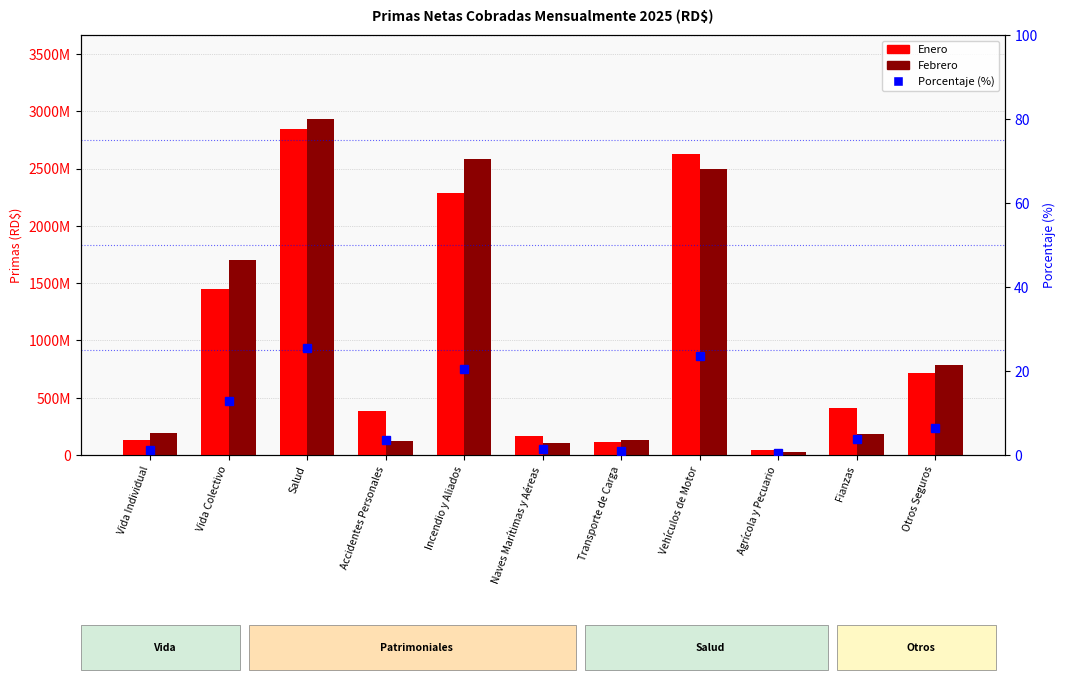

What is the total value across all series at Accidentes Personales?

509308645.8